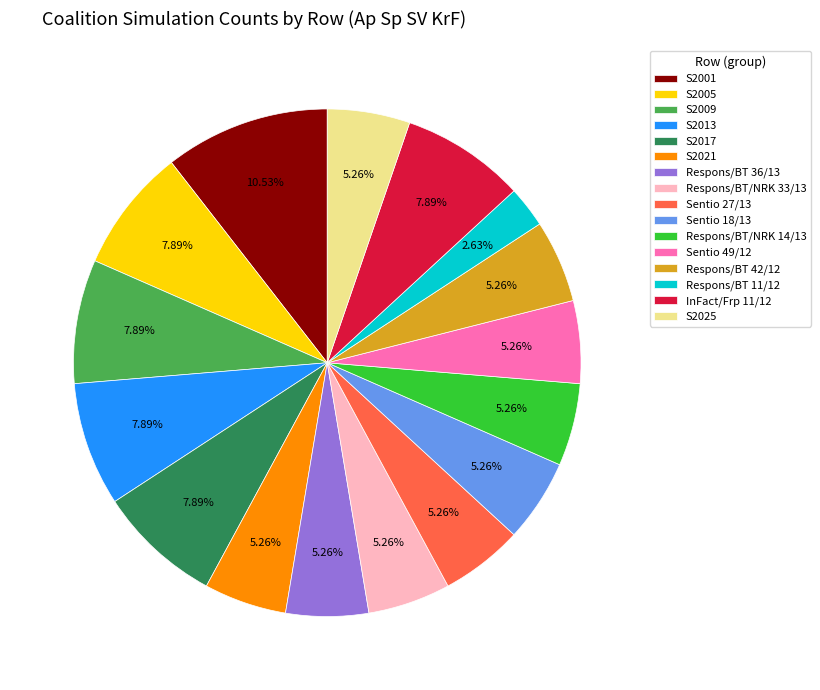

True or false: Respons/BT 42/12 accounts for 1% of the total.

False